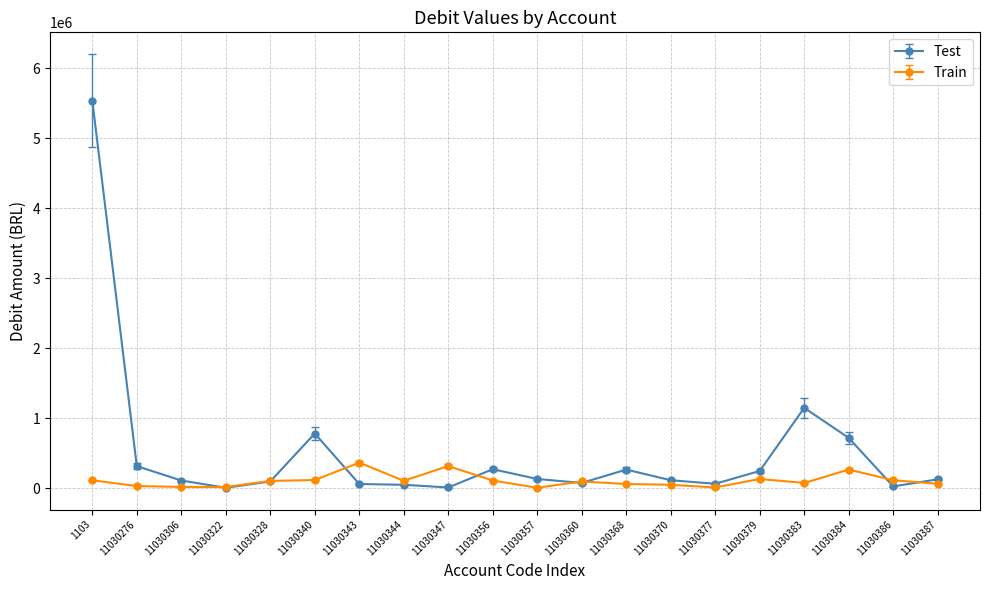

At which category is the sum across all series the highest?

1103